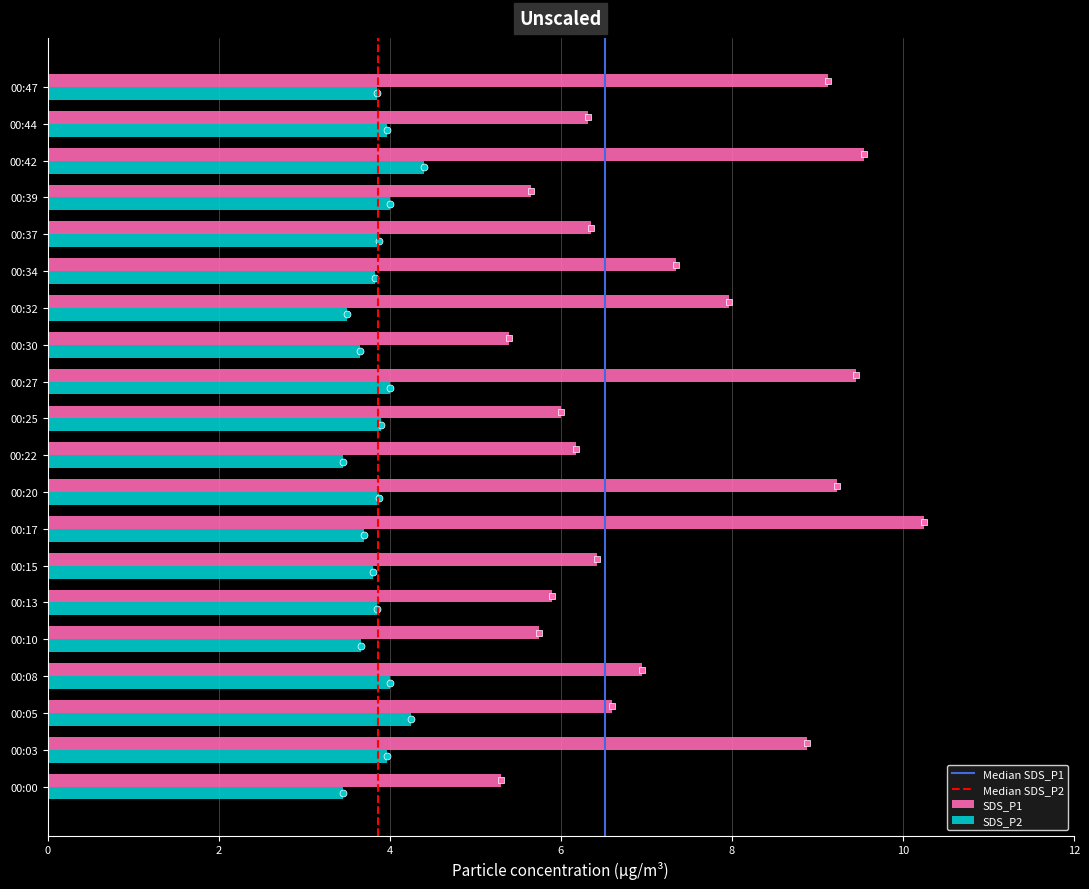

What is the minimum value shown in the chart?

3.5